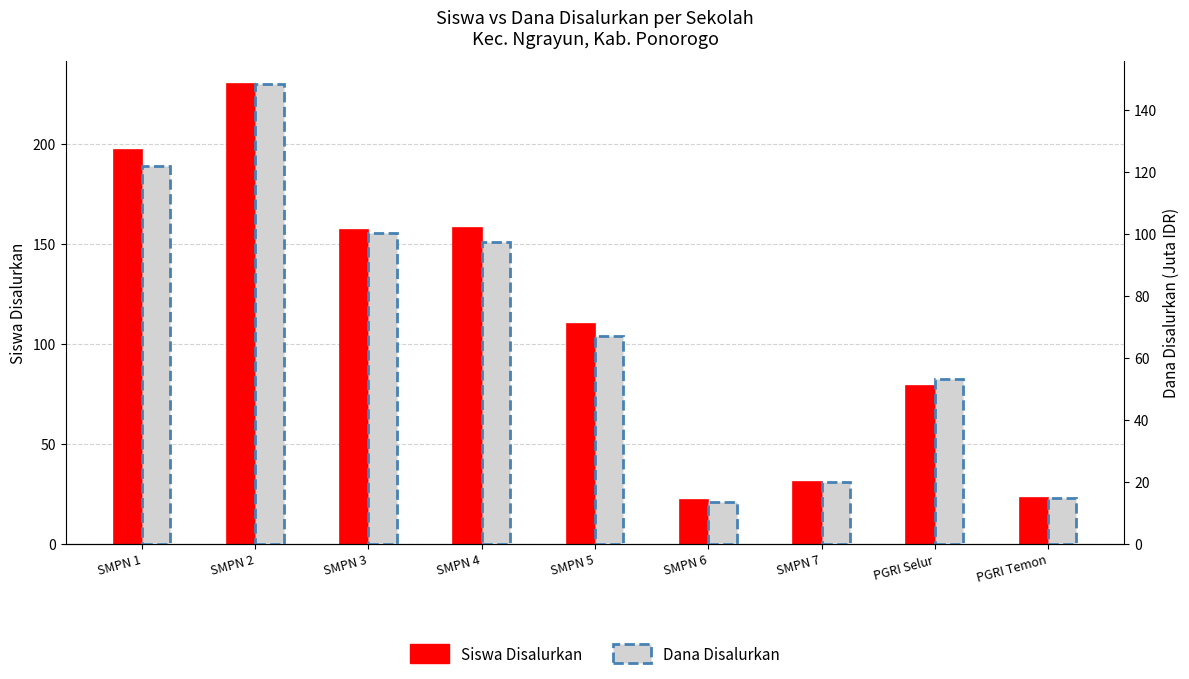

What is the difference between the highest and lowest values at SMPN 4?

60.5